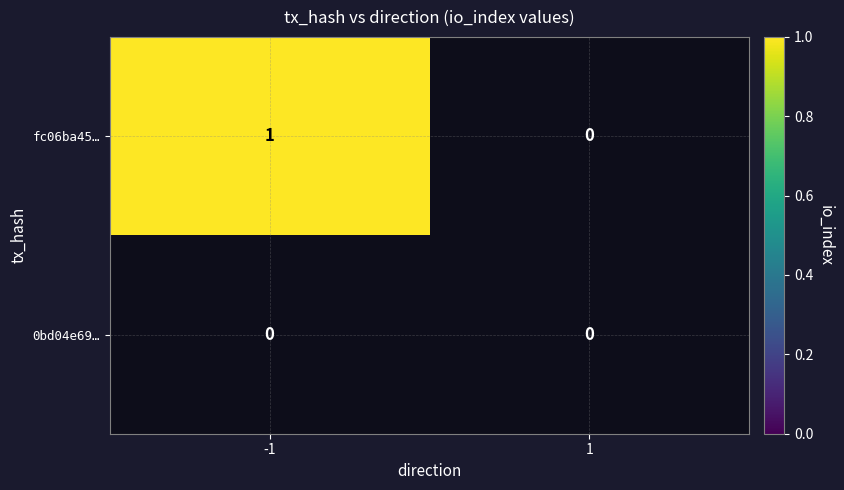

Reading left to right, list all the values displayed in this chart.

fc06ba45…: -1=1	1=0
0bd04e69…: -1=0	1=0